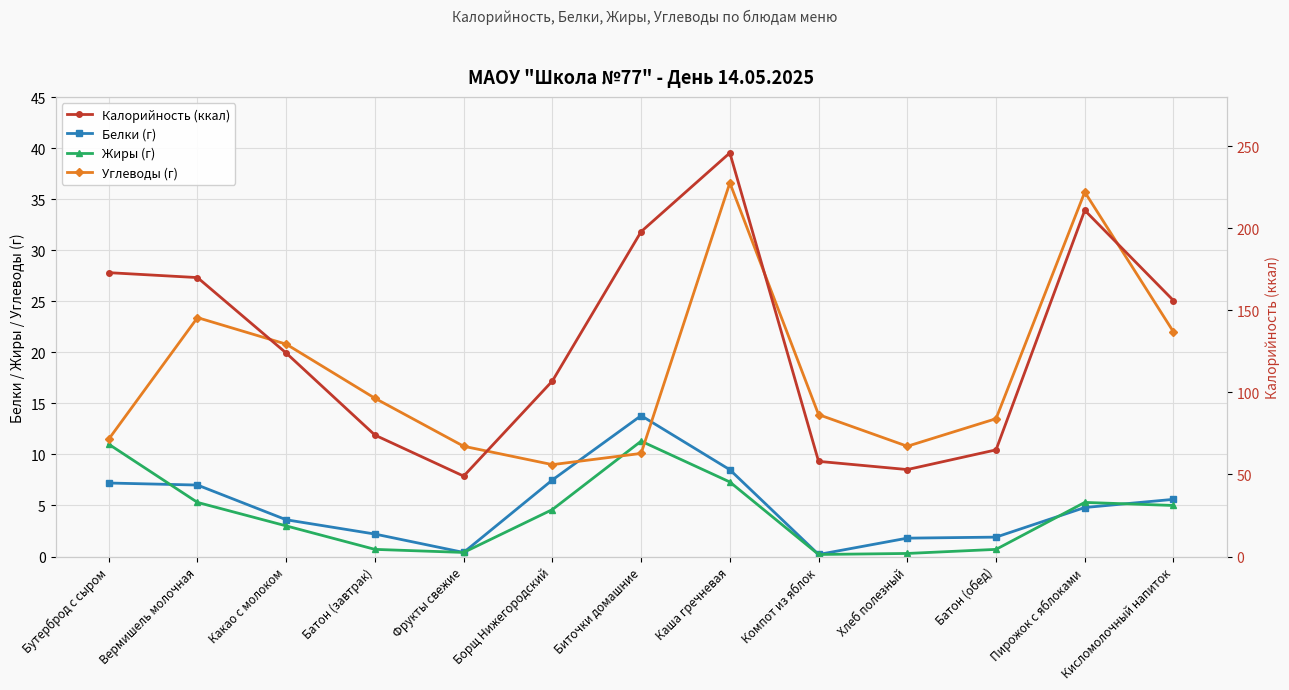

Is it true that Белки (г) equals 0.4 at Фрукты свежие?

True